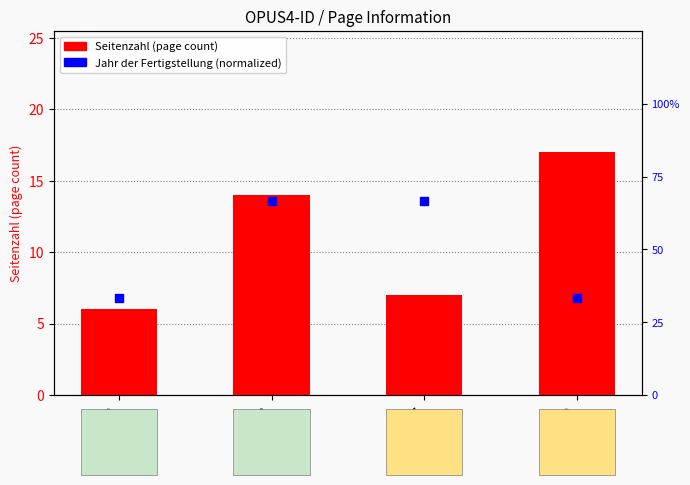

At which category is the sum across all series the highest?

3258